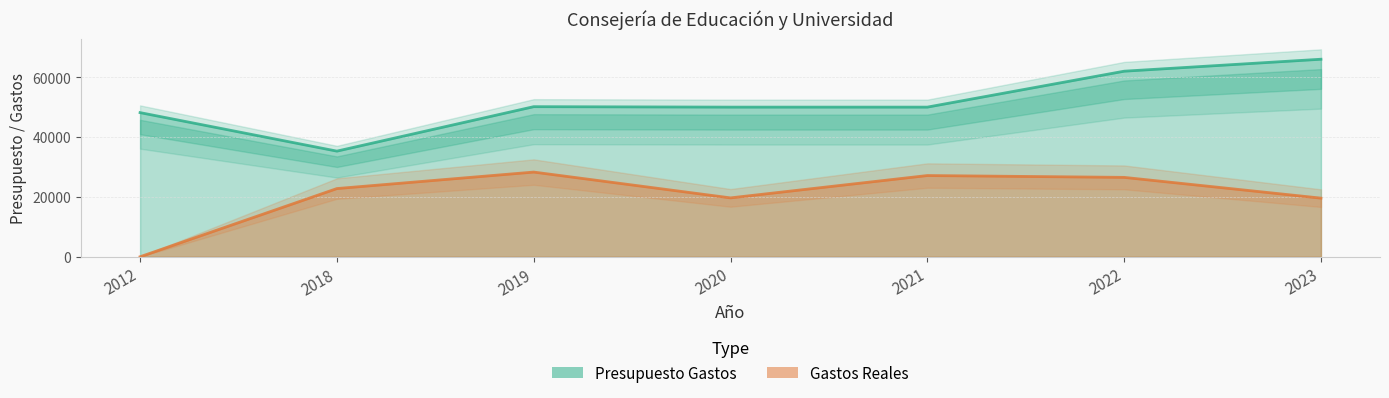

True or false: Presupuesto Gastos and Gastos Reales intersect in this chart.

False